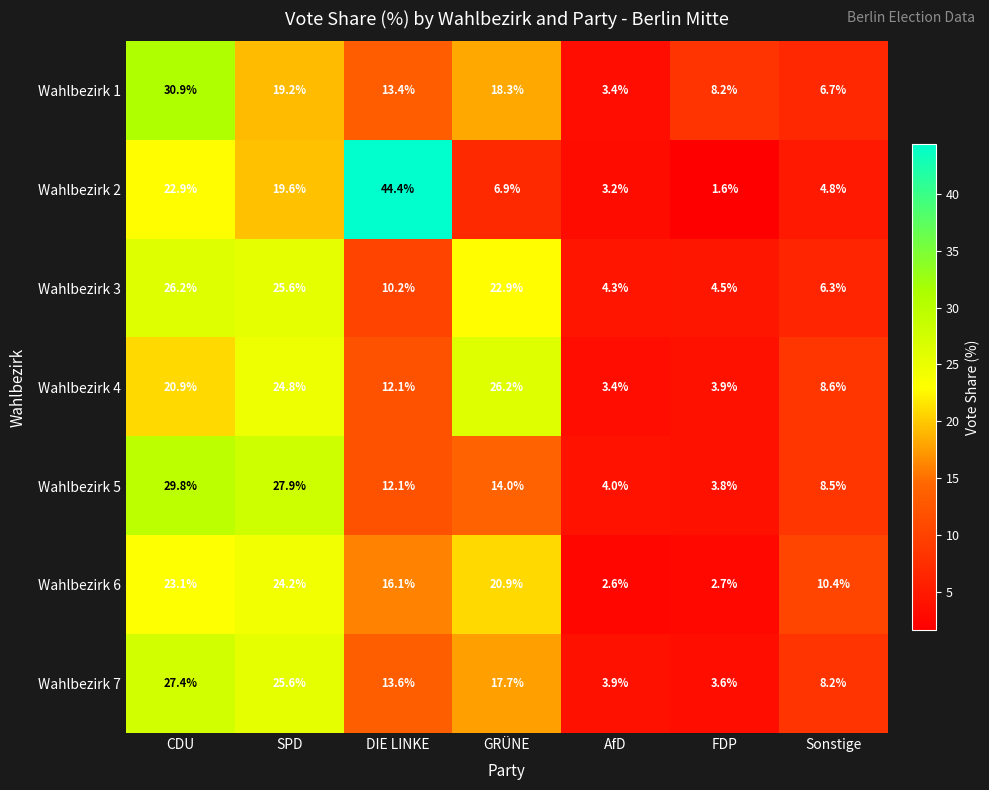

Which series changed the most between DIE LINKE and FDP?

Wahlbezirk 2